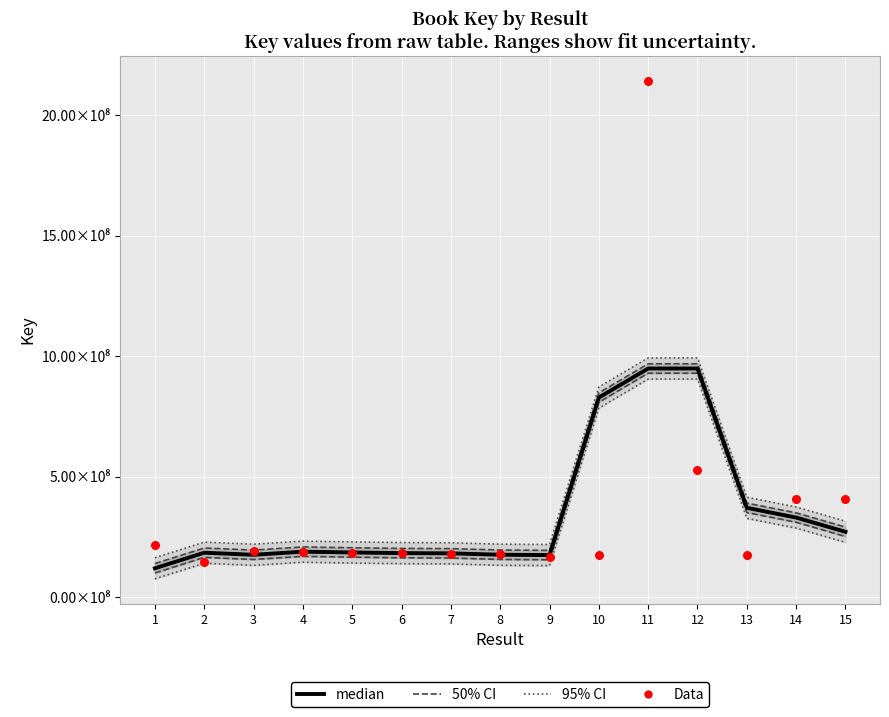

What is the total value across all series at 7?

791062761.4